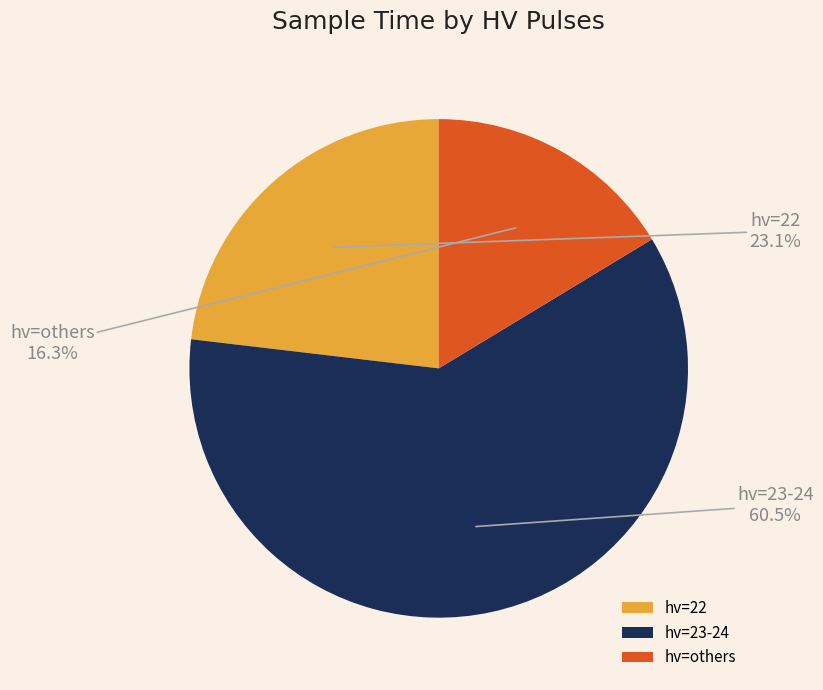

Rank the categories by value from highest to lowest.

hv=23-24, hv=22, hv=others